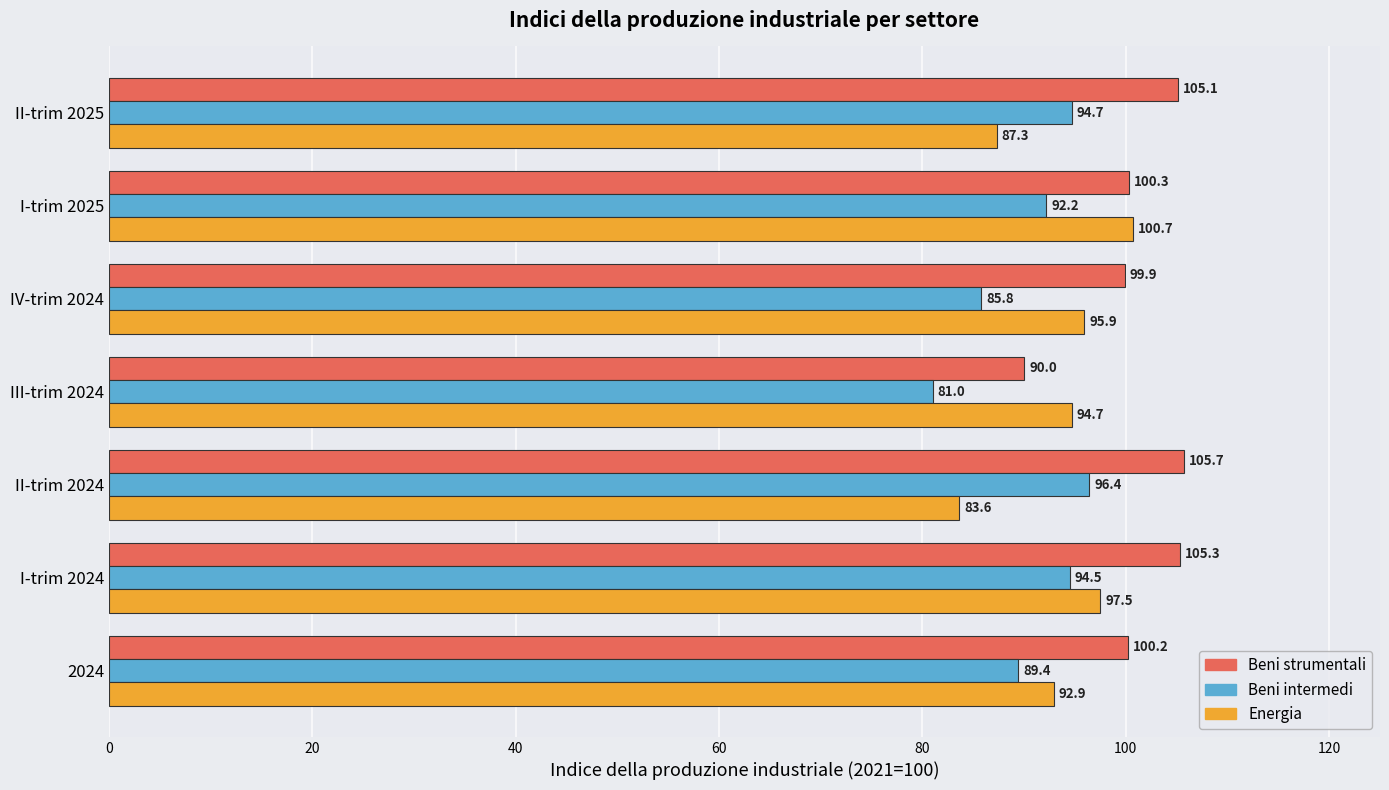

Which category has the lowest value in the Energia series?

II-trim 2024